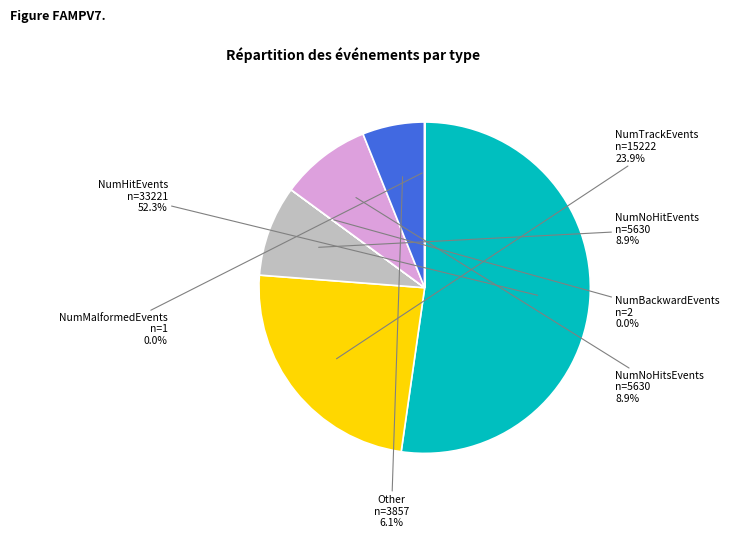

Is there any slice that represents more than half of the pie?

Yes